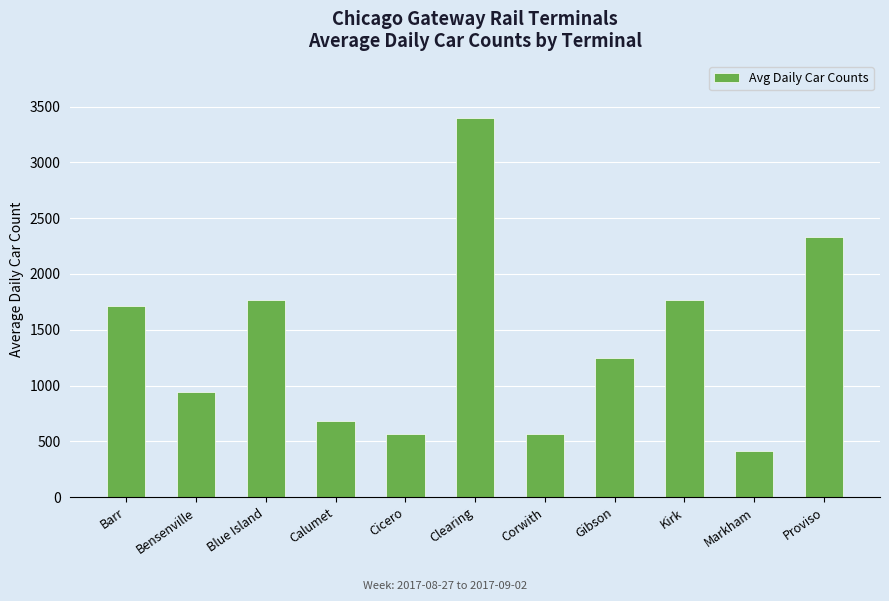

What is the smallest value displayed?

417